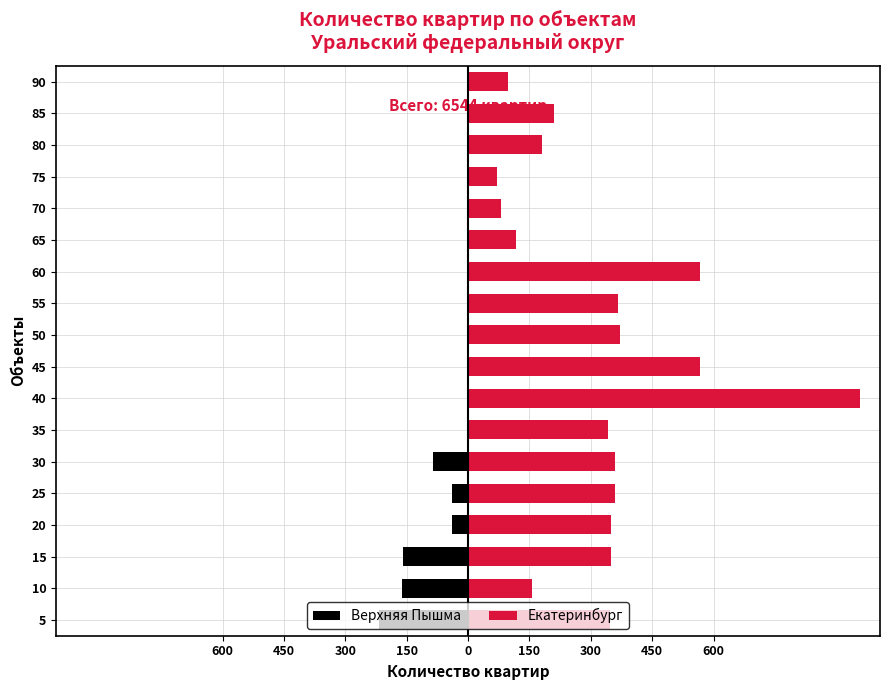

At how many categories does at least one series exceed 313?

11